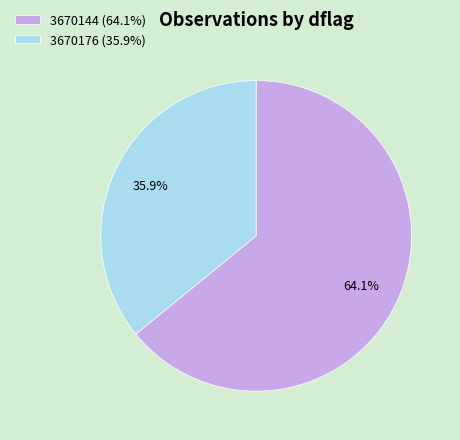

Does 3670176 account for over 50% of the chart?

No